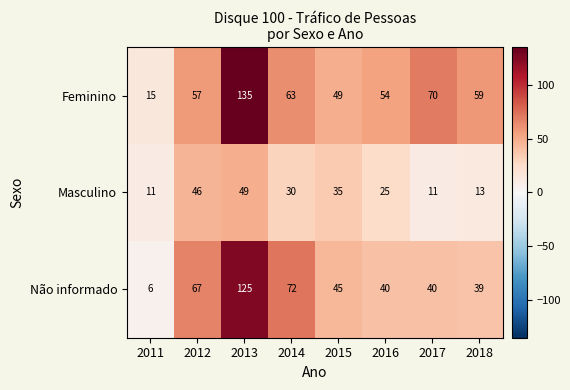

True or false: Masculino has a value of 23 at 2012.

False